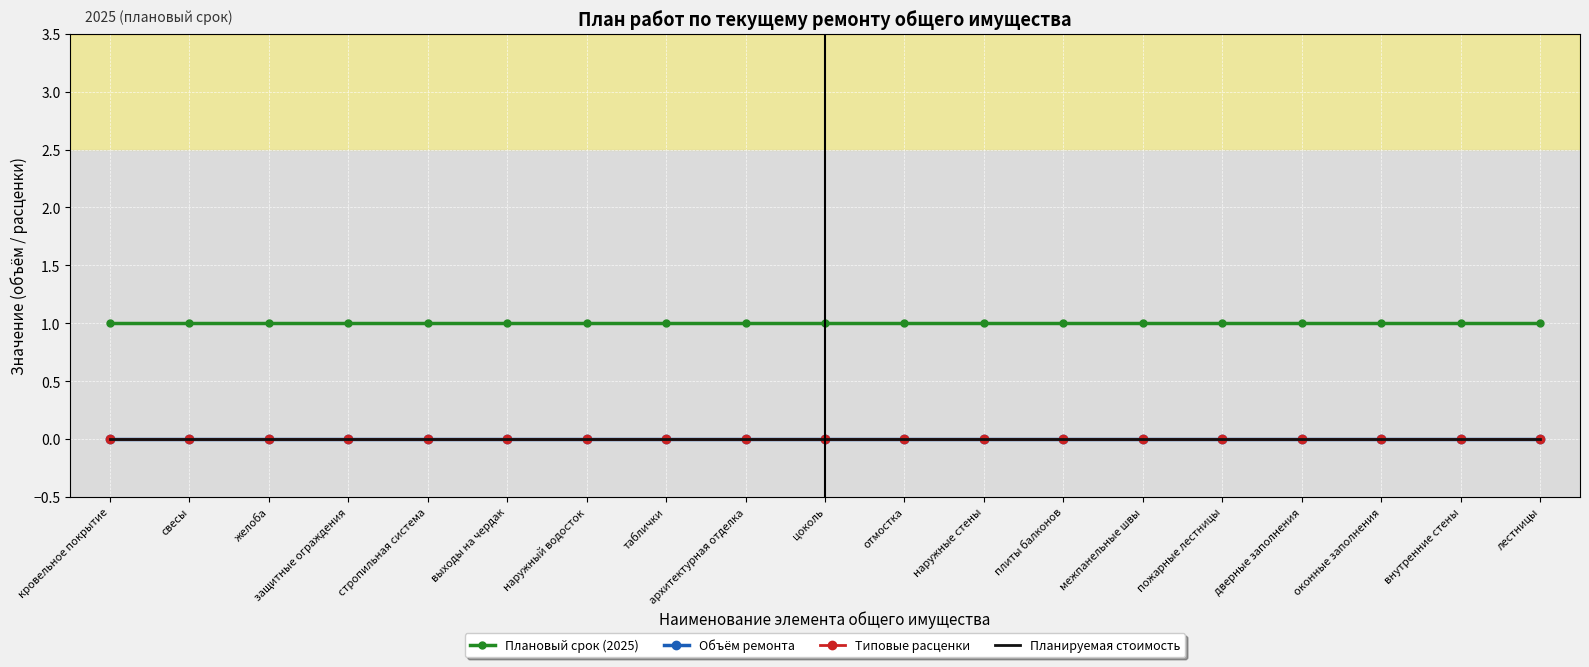

Which series has the largest total across all categories?

Плановый срок (2025)